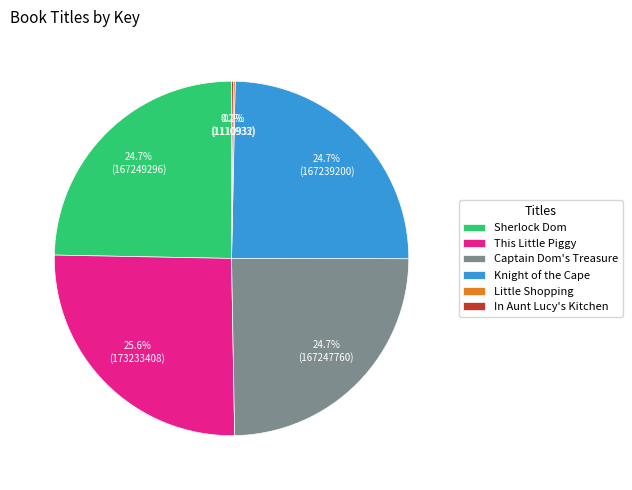

To the nearest percent, what is the difference between the largest and smallest slice percentages?

25%